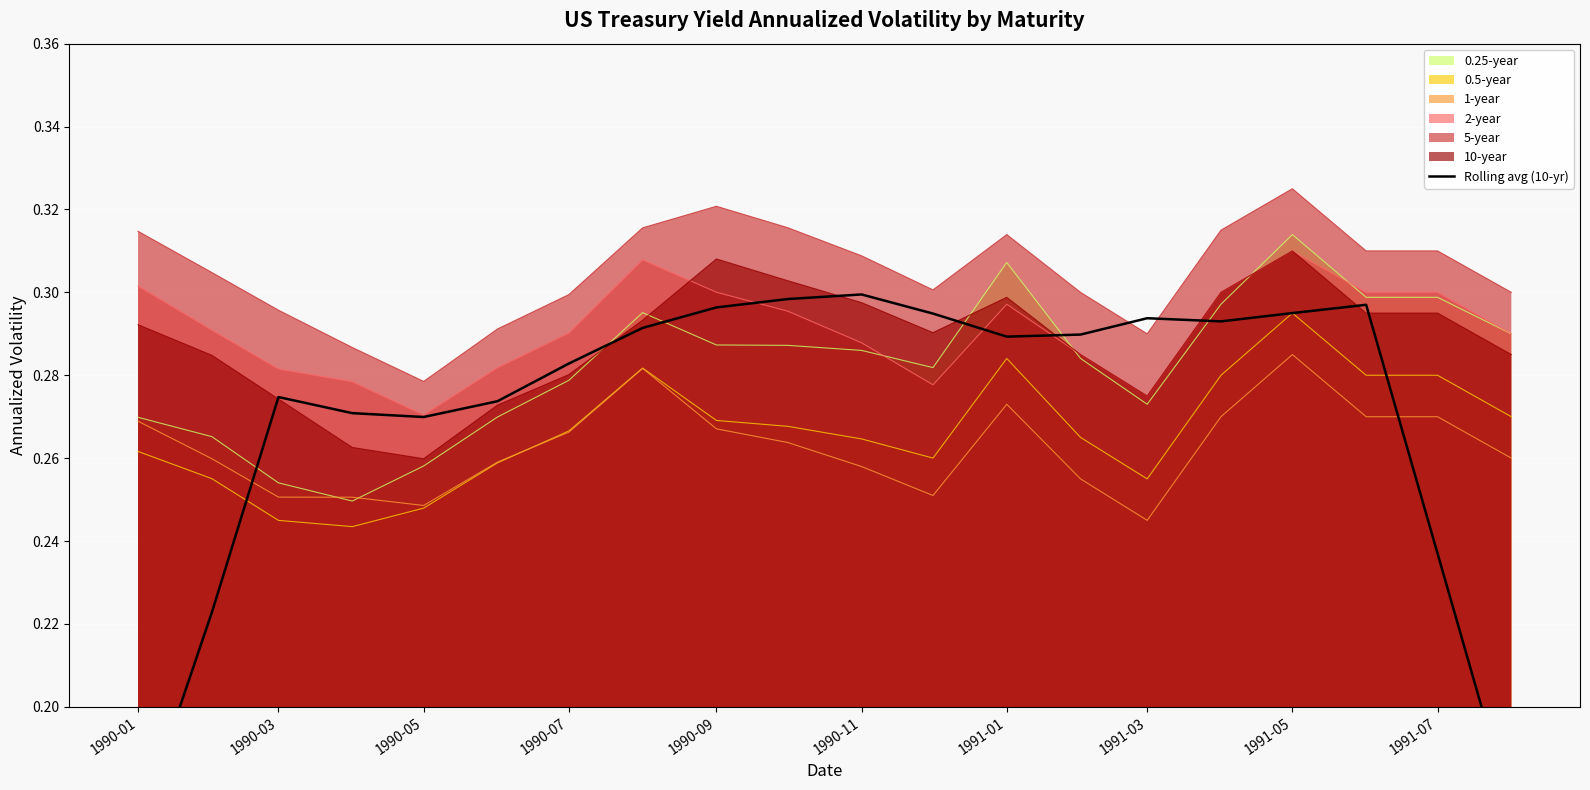

Reading left to right, list all the values displayed in this chart.

0.2	0.2	0.3	0.3	0.3	0.3	0.3	0.3	0.3	0.3	0.3	0.3	0.3	0.3	0.3	0.3	0.3	0.3	0.2	0.2